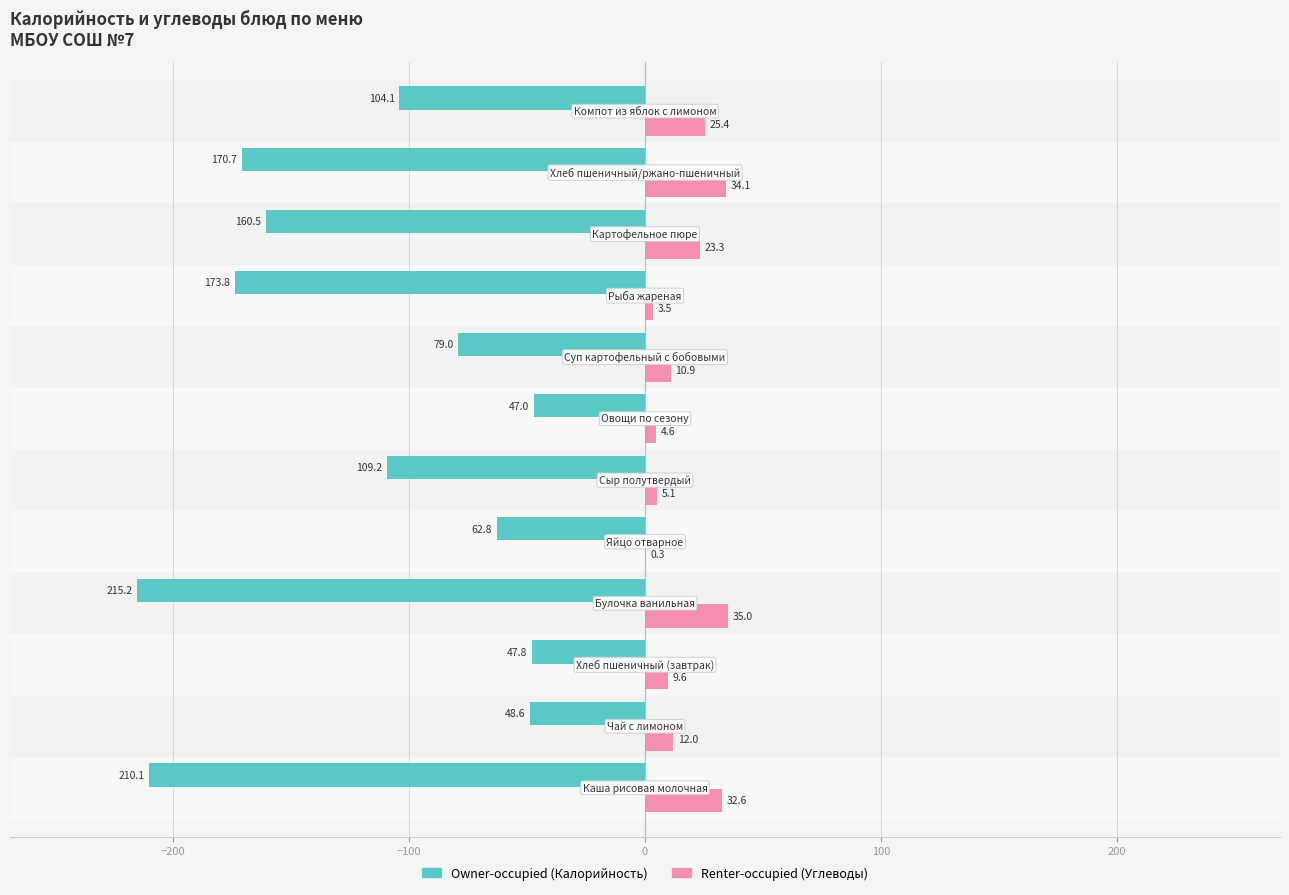

What is the maximum value shown in the chart?

35.0